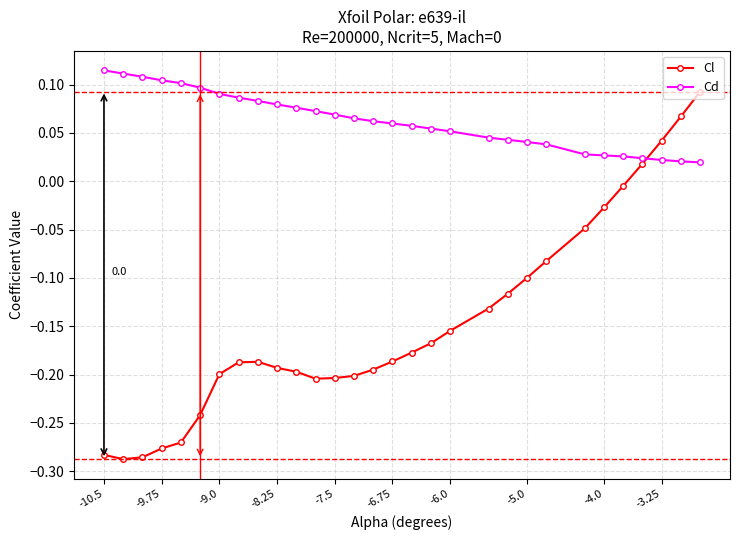

Which series has the widest spread of values?

Cl